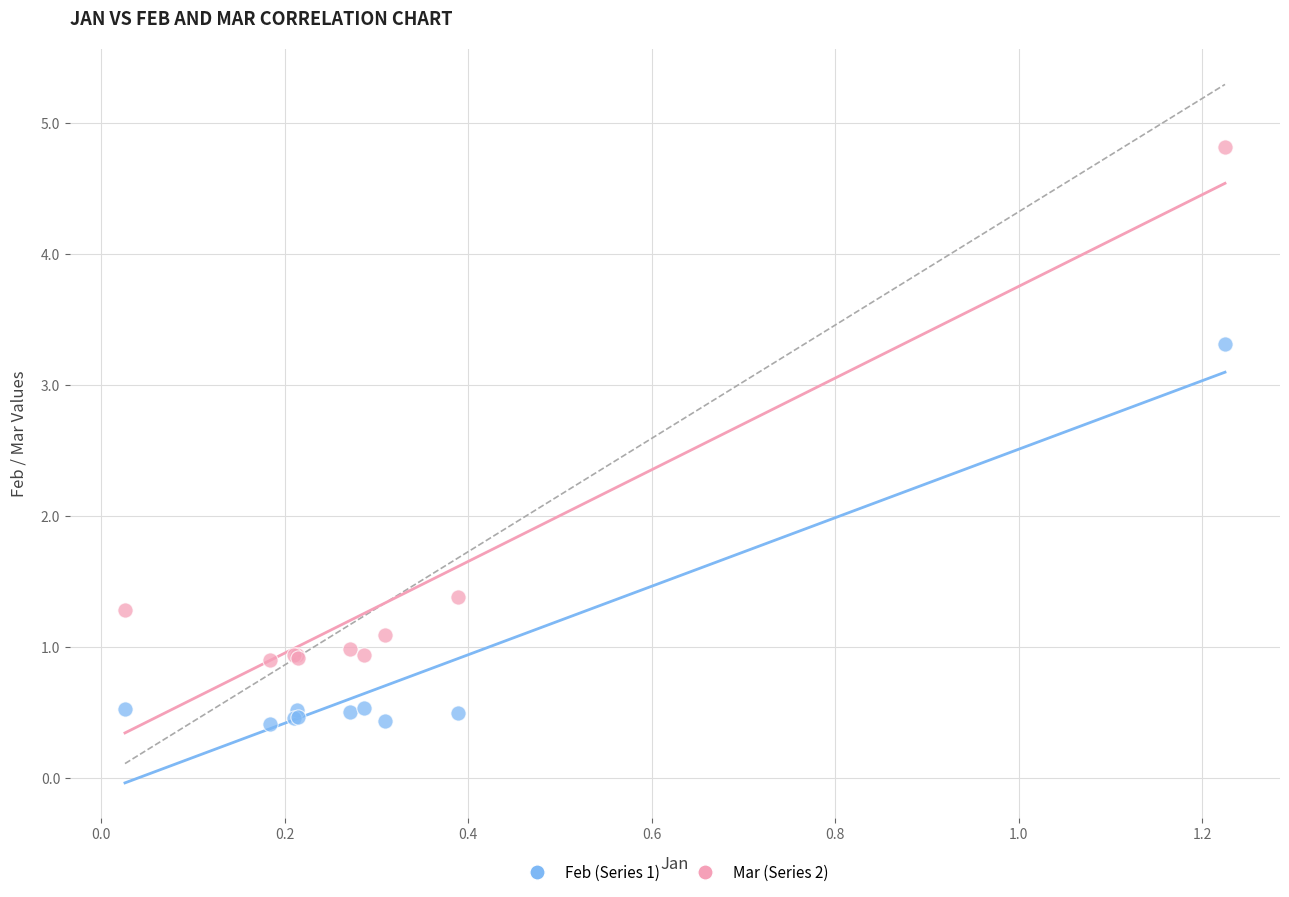

In the Mar (Series 2) series, what Y value is closest to 2?

1.4